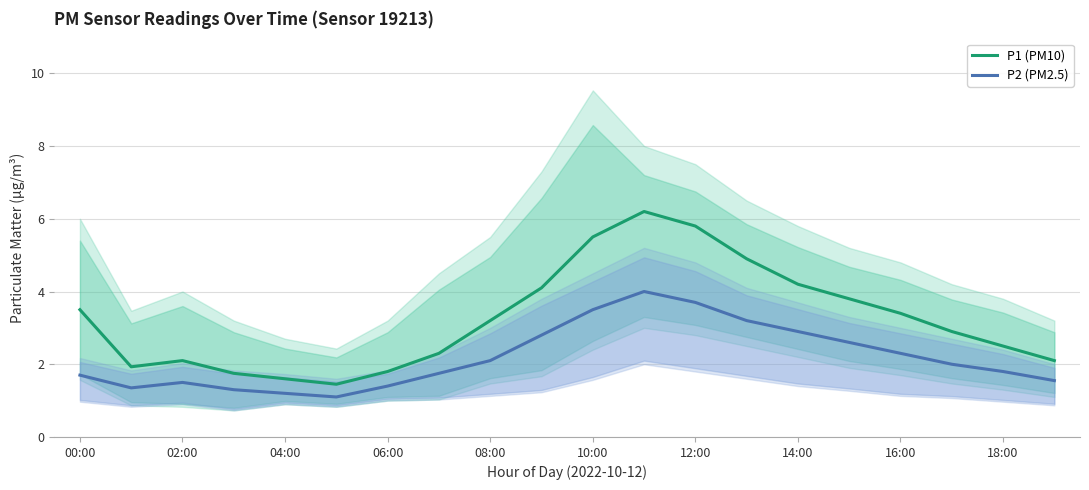

Is it true that P1 (PM10) equals 5.5 at 10:00?

True